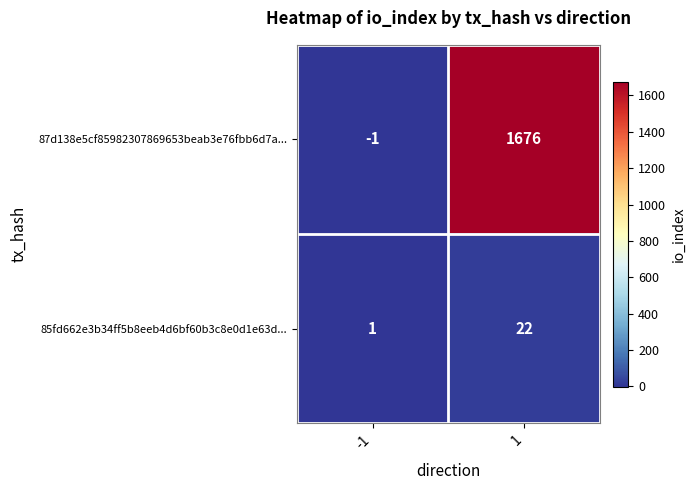

Rank the series at -1 from highest to lowest value.

85fd662e3b34ff5b8eeb4d6bf60b3c8e0d1e63d..., 87d138e5cf85982307869653beab3e76fbb6d7a...